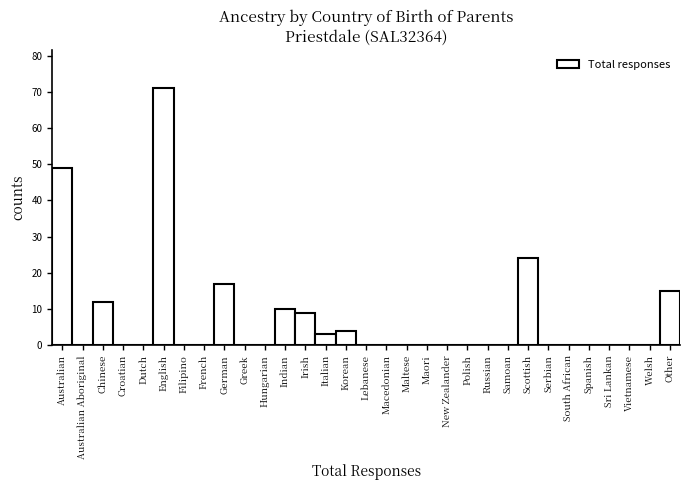

At which label is the value closest to 35?

Scottish